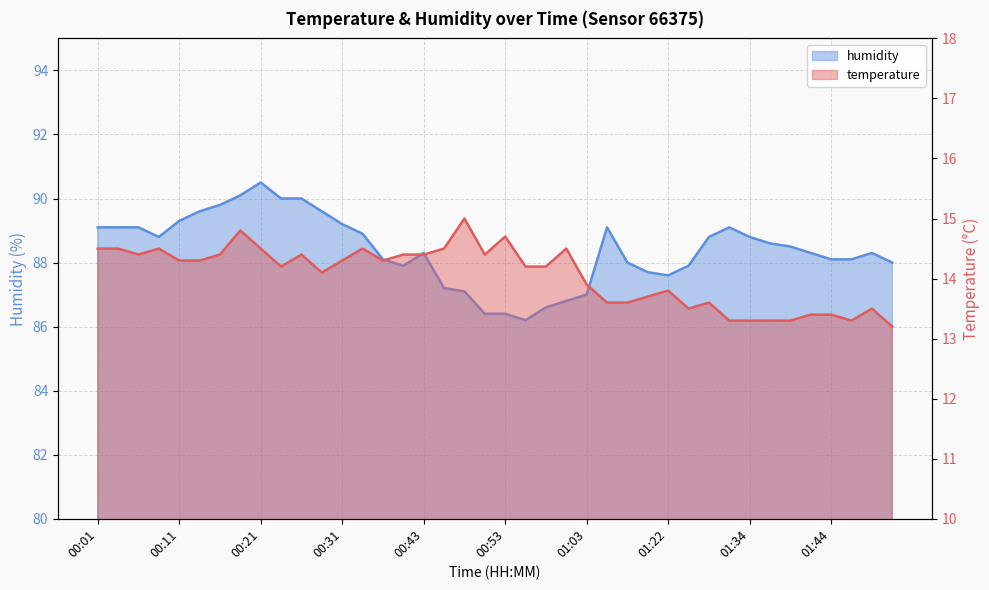

Does the chart display data point markers on the line(s)?

No